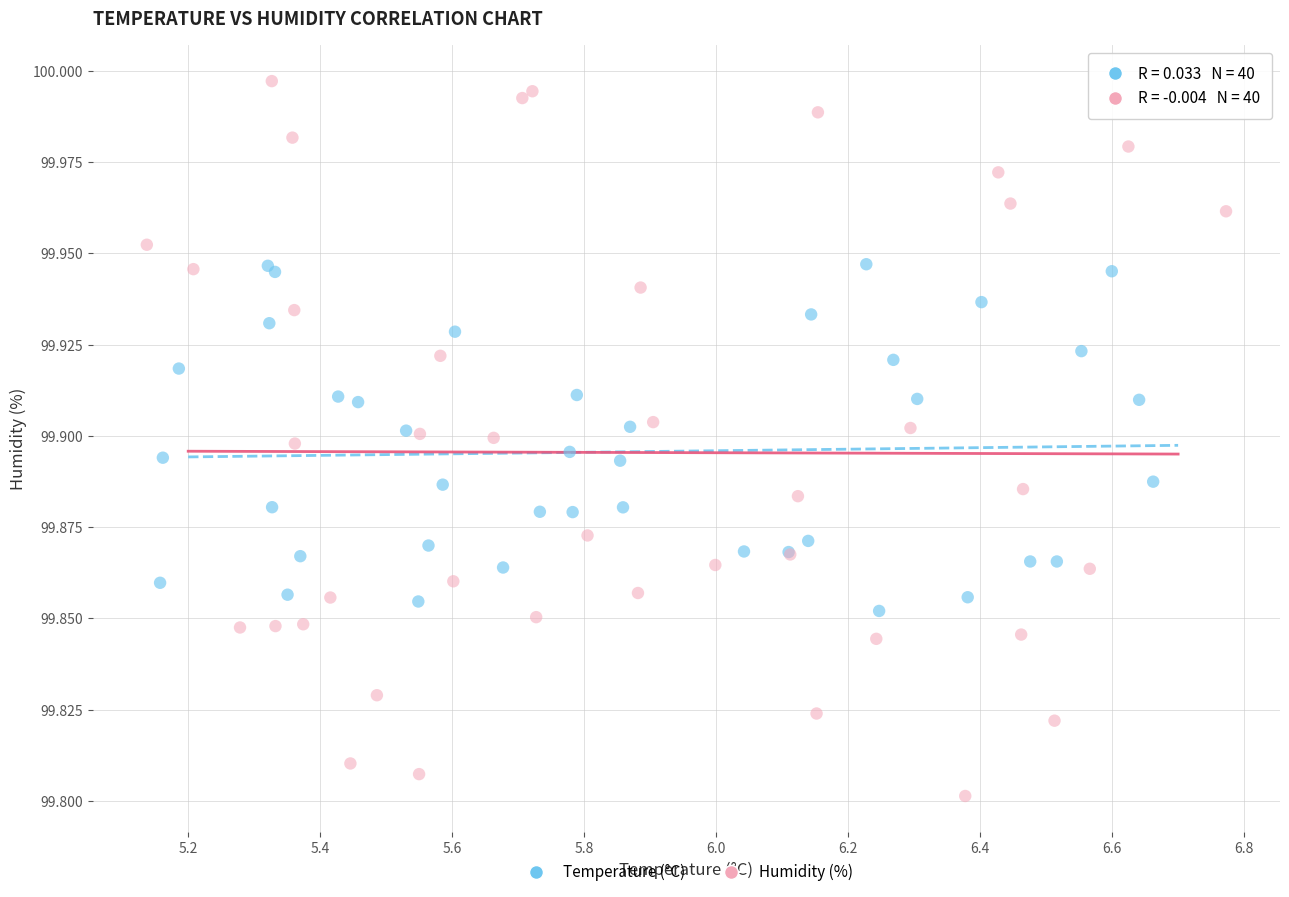

Which series contains the highest Y value?

Humidity (%)